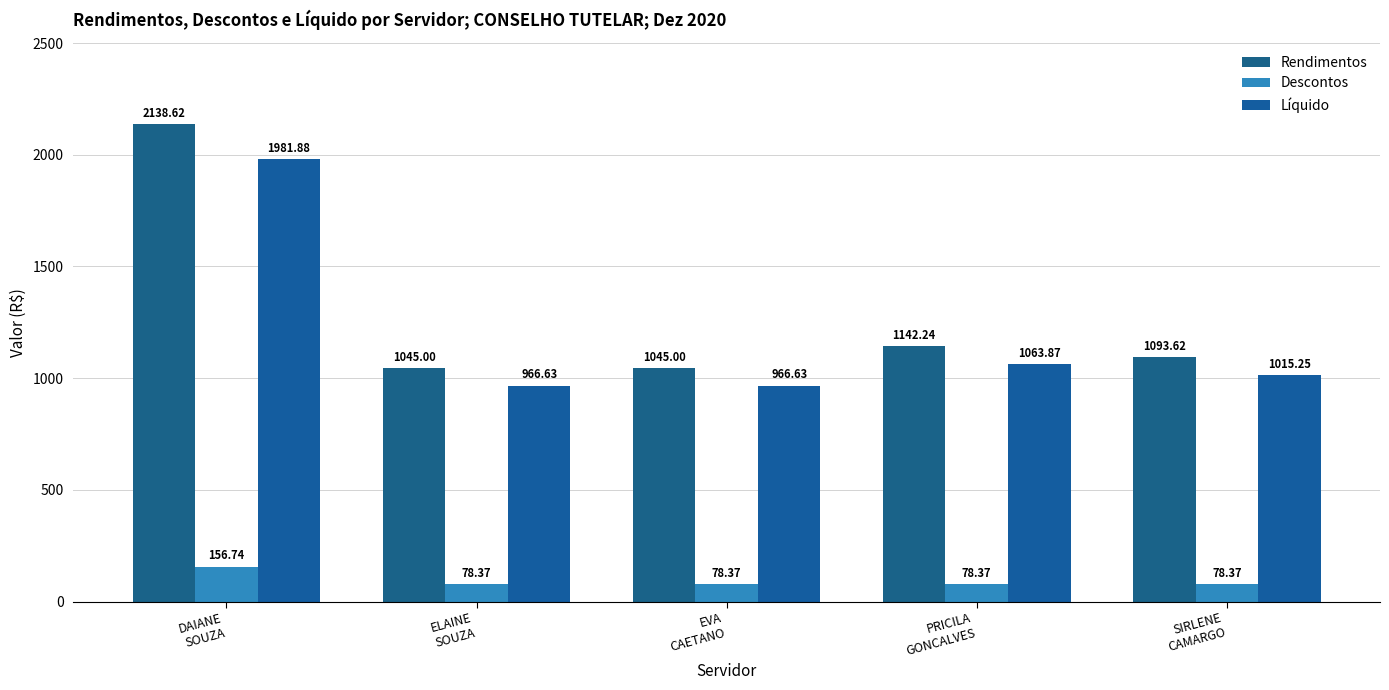

What is the average value of the Descontos series?

94.0